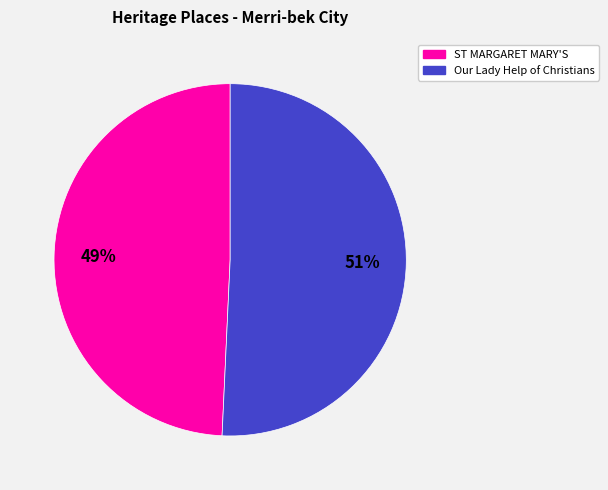

How many slices are in this pie chart?

2